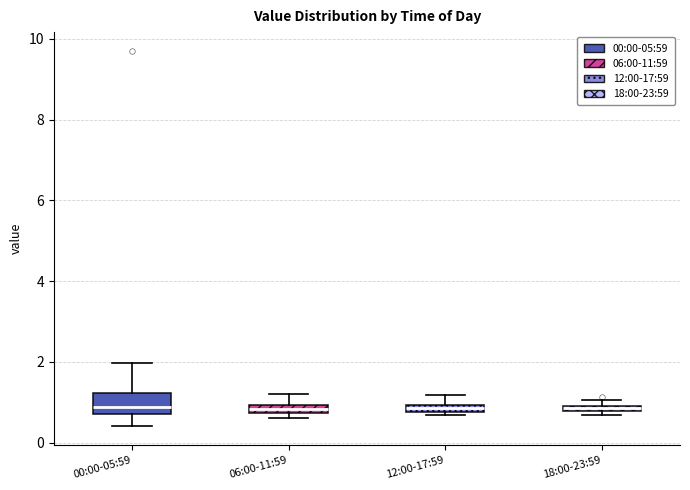

Which box is the tallest, from its lower edge to its upper edge?

00:00-05:59